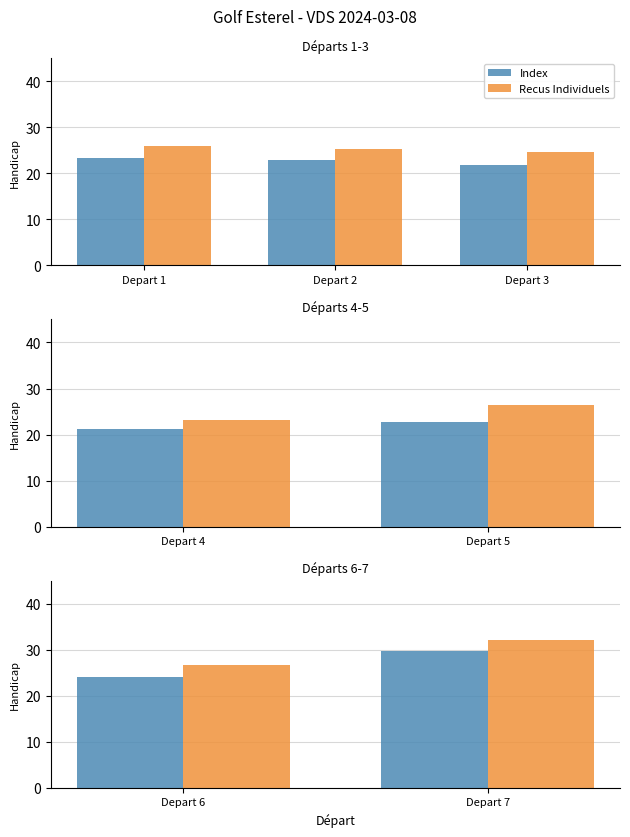

Read the Index value at Depart 6.

24.0